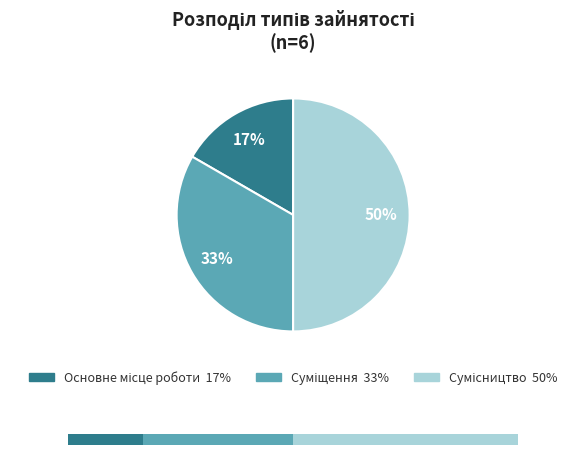

Which category has the biggest portion of the pie?

Сумісництво